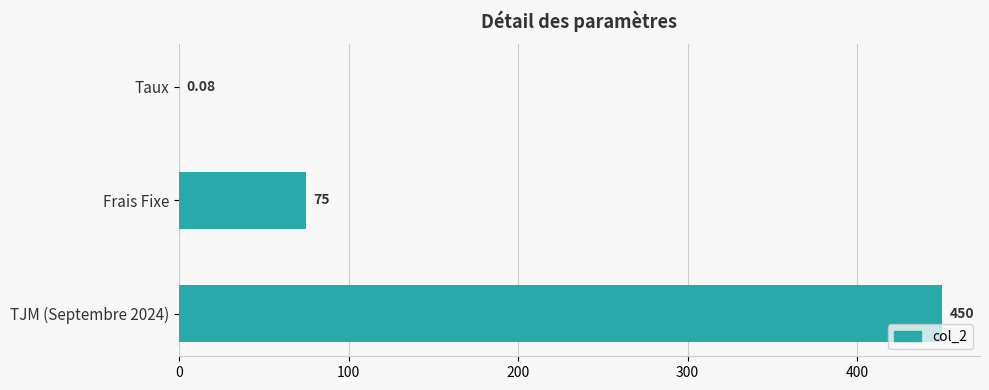

At which category does the chart reach its peak across all series?

TJM (Septembre 2024)